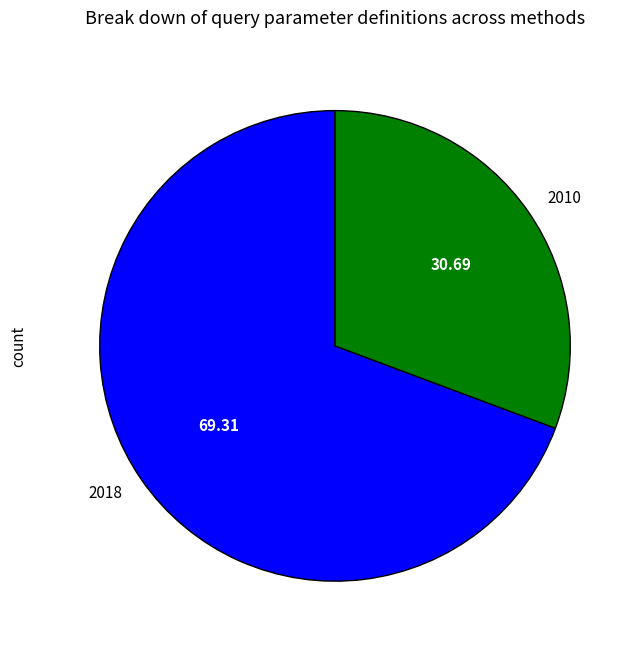

What is the majority slice?

2018